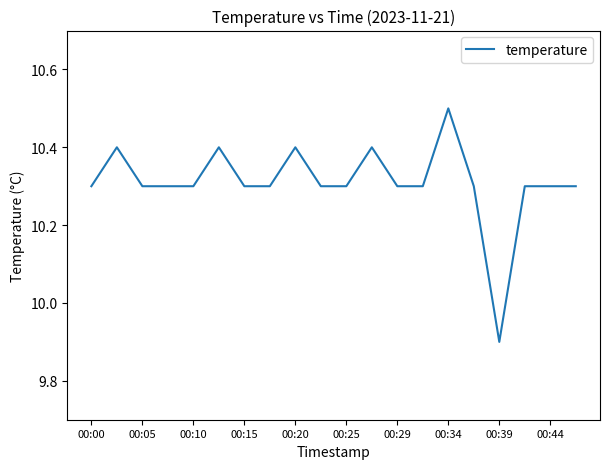

What is the difference between the maximum and minimum values?

0.6